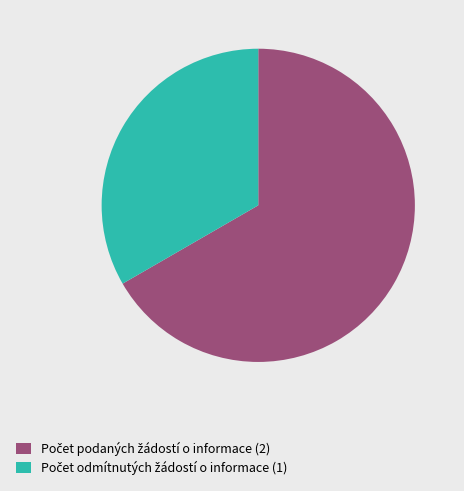

Does any single category account for the majority?

Yes